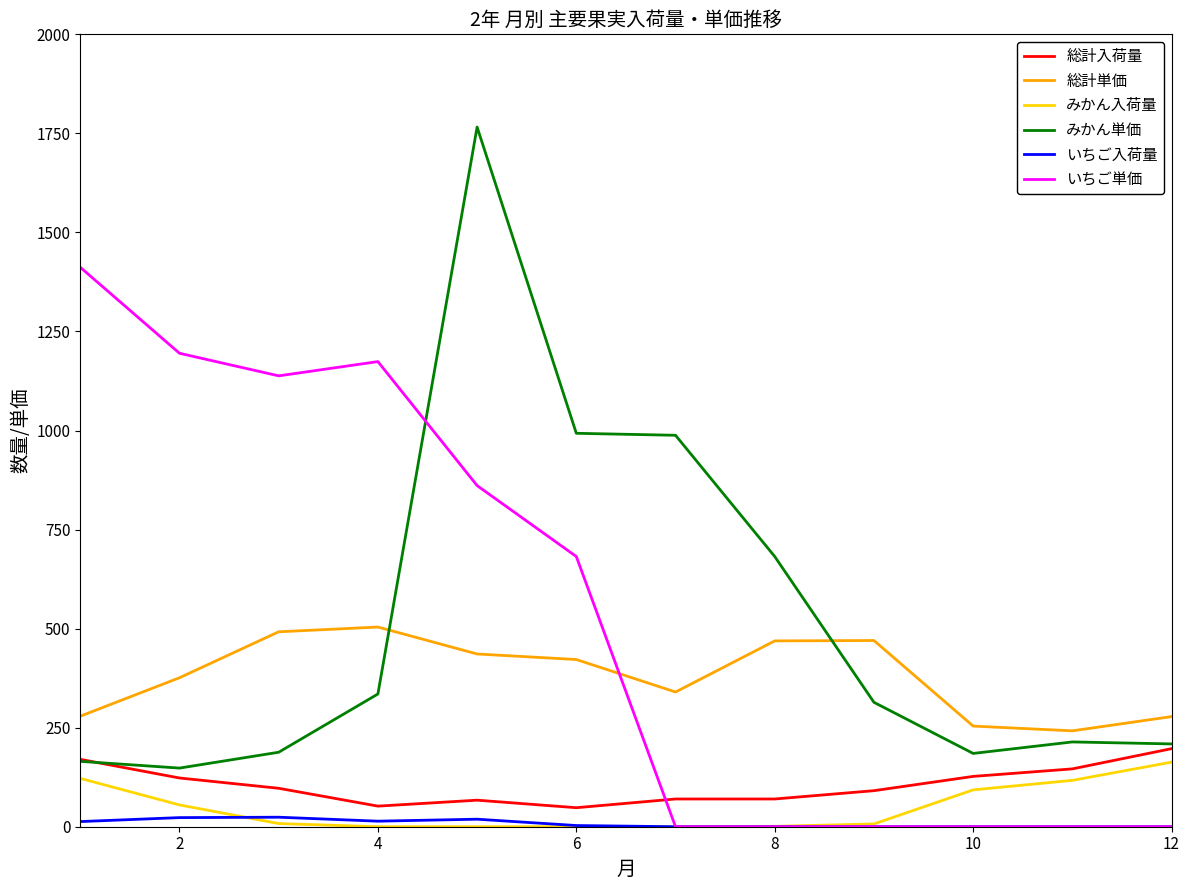

True or false: みかん入荷量 and みかん単価 cross at least once.

False